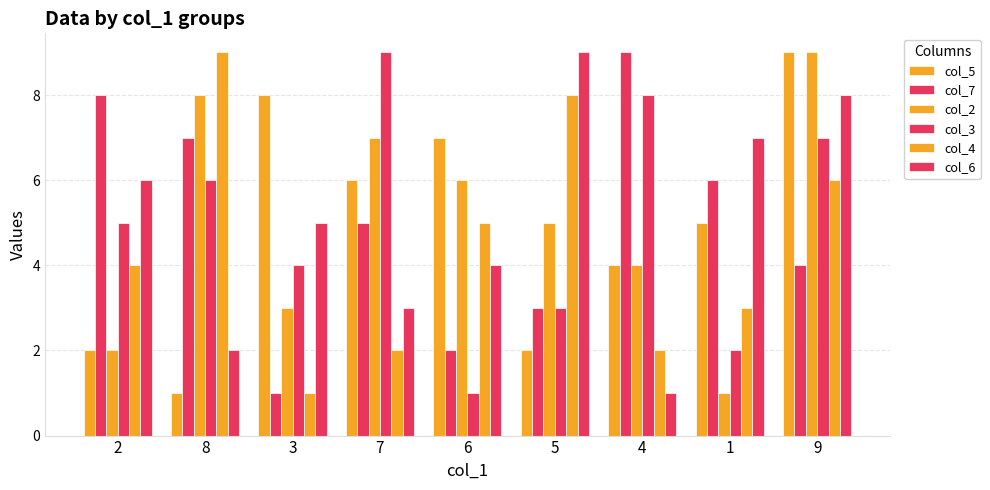

How many groups of bars are there?

9